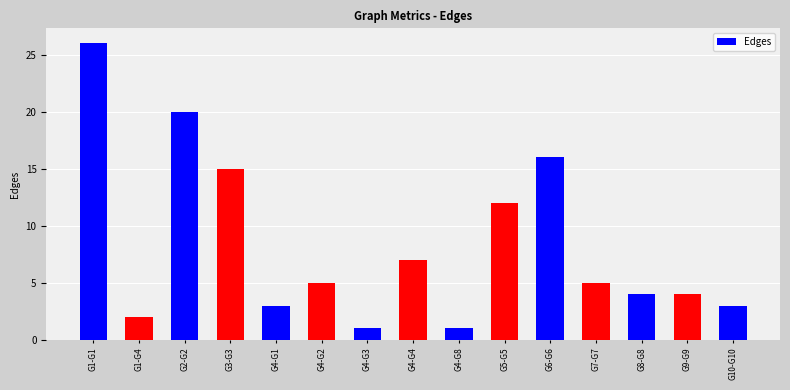

The value at G9-G9 is 4. True or false?

True